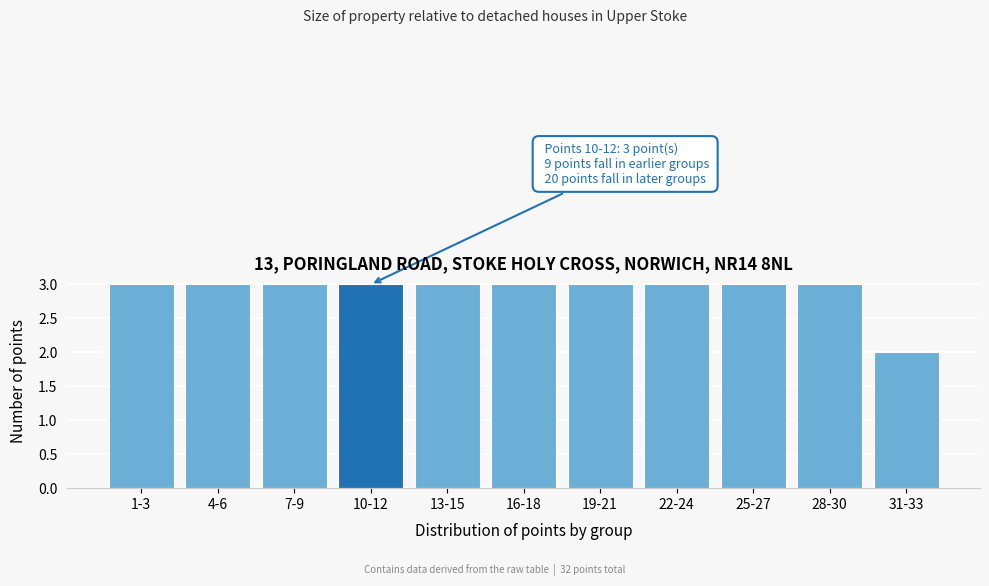

Reading right to left, list all the values displayed in this chart.

31-33=2	28-30=3	25-27=3	22-24=3	19-21=3	16-18=3	13-15=3	10-12=3	7-9=3	4-6=3	1-3=3